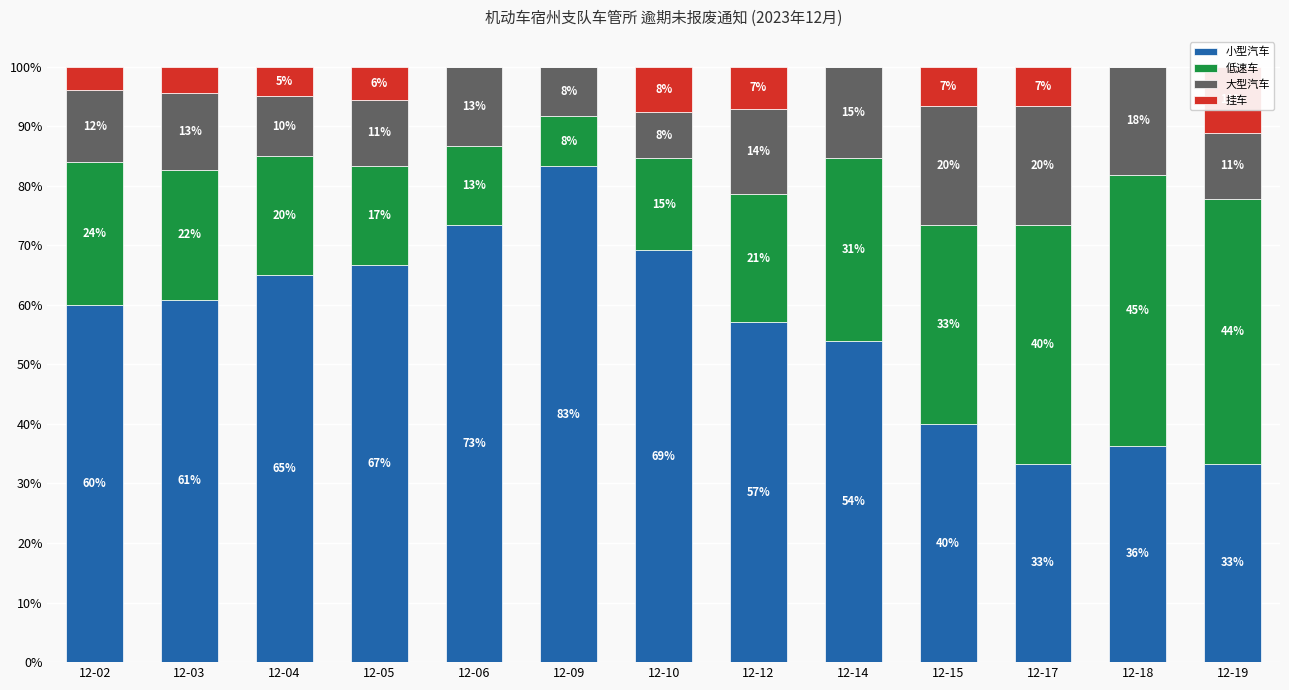

Which series has the widest spread of values?

小型汽车